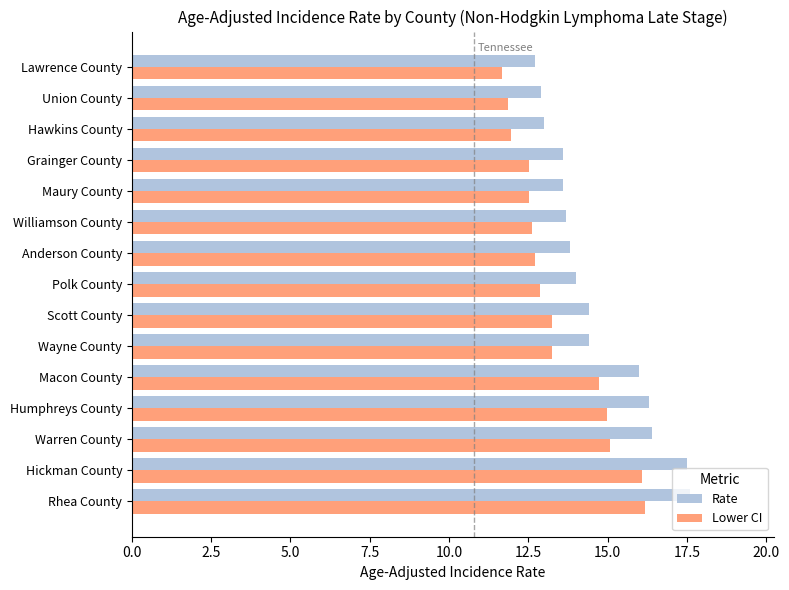

What is the minimum value shown in the chart?

11.7